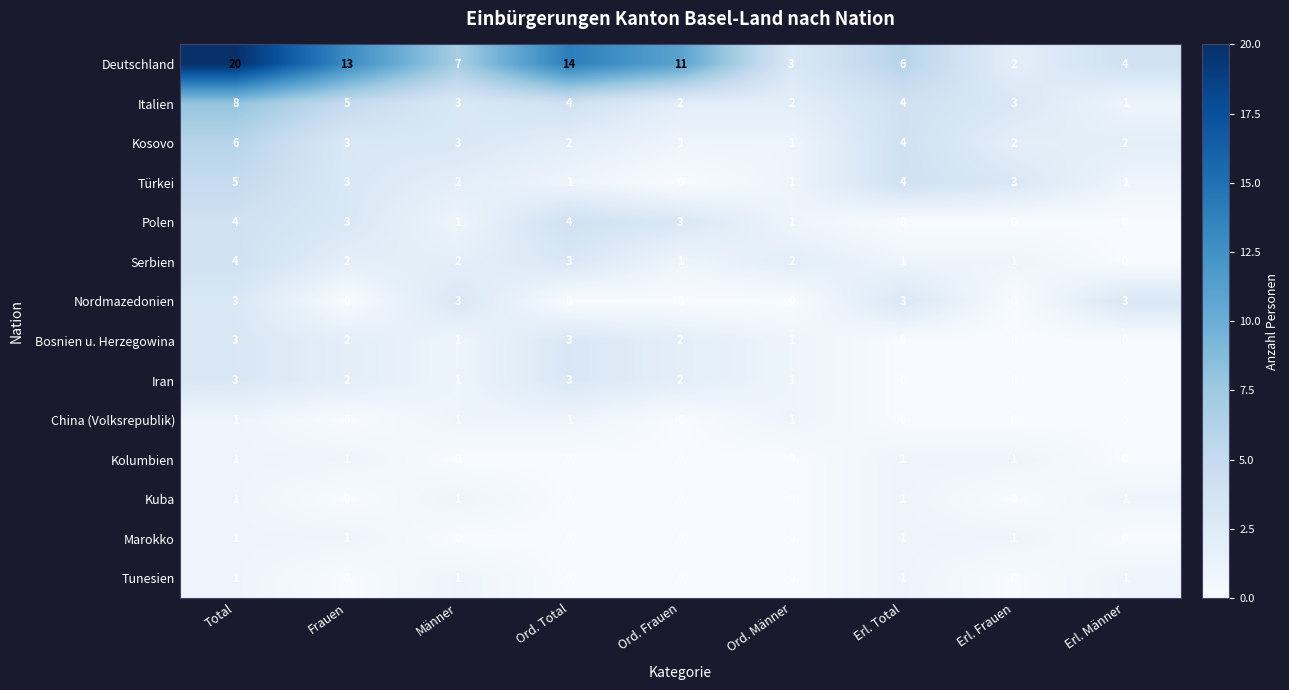

What is the difference between the maximum and minimum values in the Iran series?

3